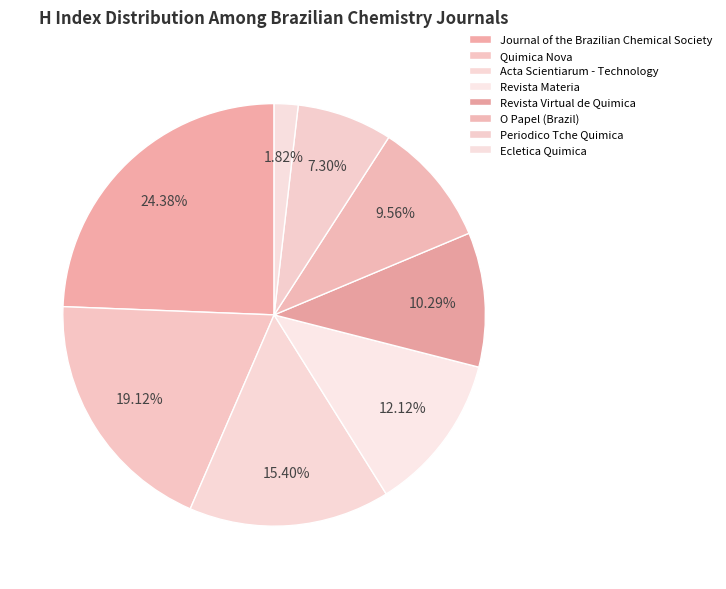

To the nearest percent, what is the average slice percentage?

12%